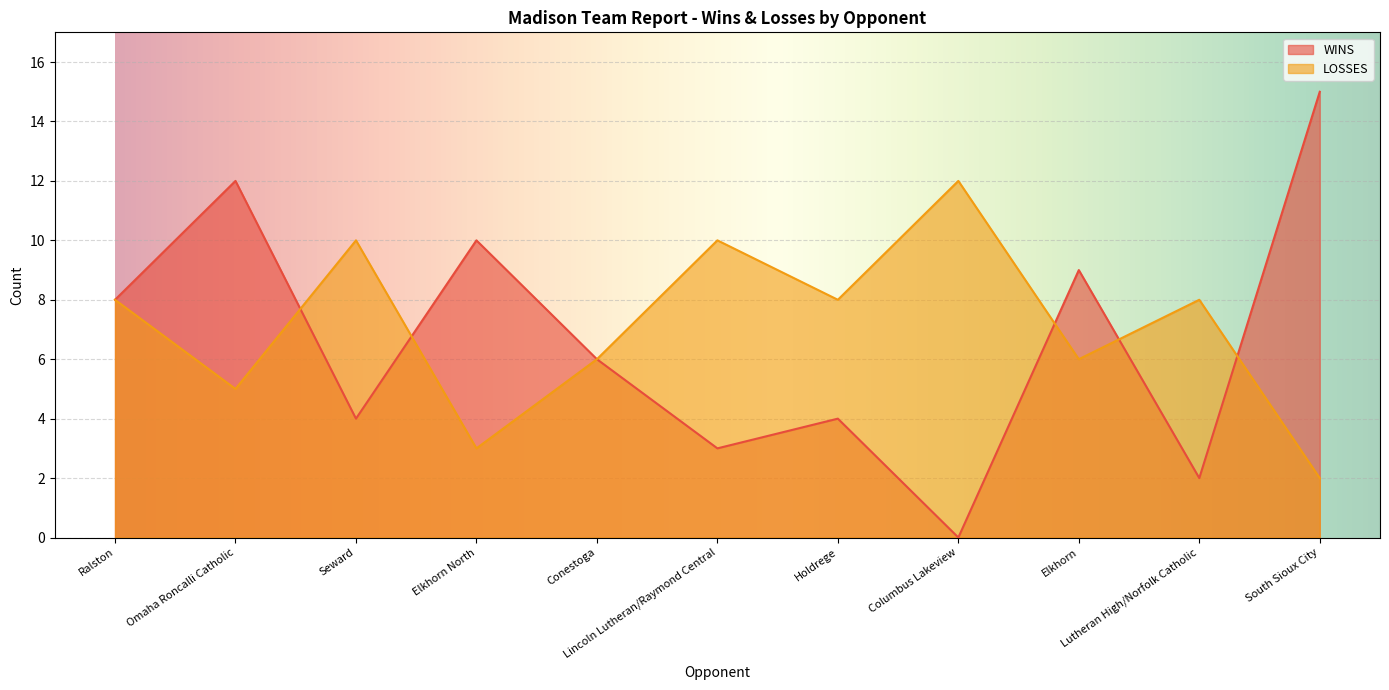

What is the spread (max minus min) of values at Elkhorn?

3